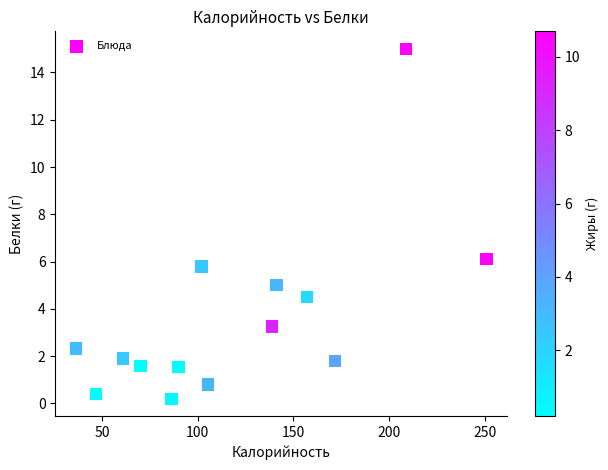

What Y value in the scatter plot is closest to 7?

6.1